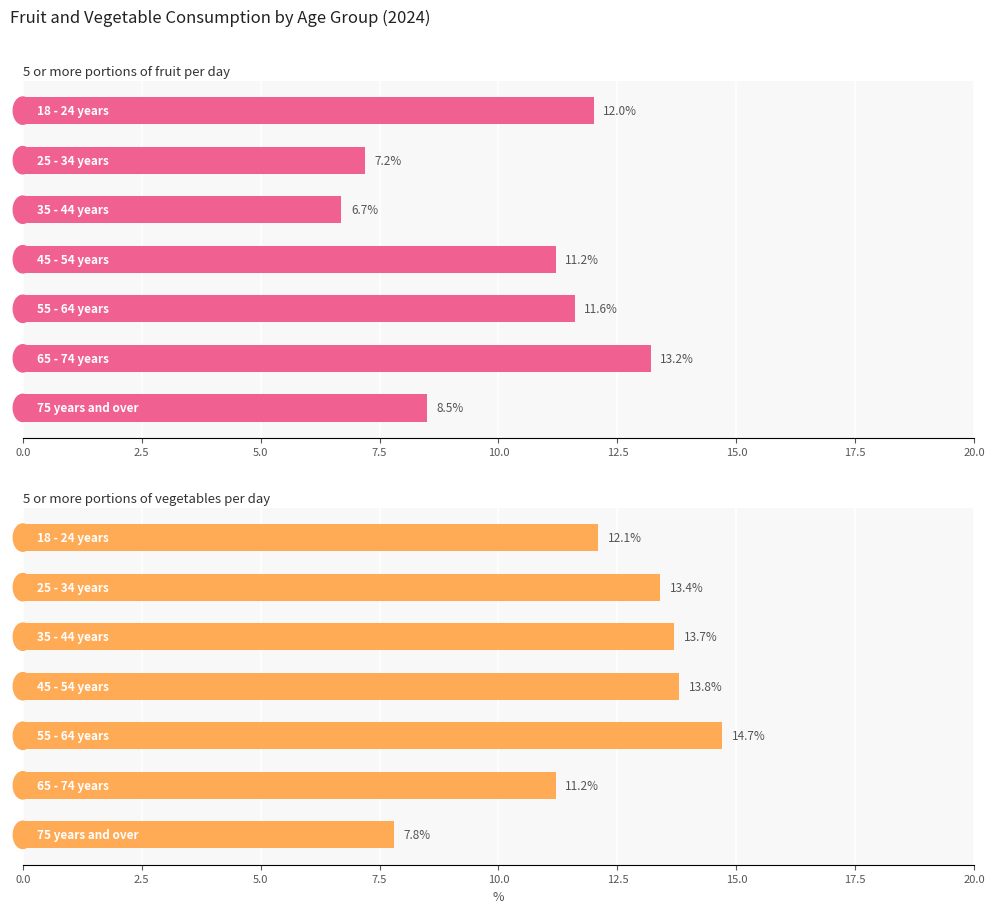

Is the value of 5 or more portions of vegetables per day at 0.0 greater than the value of 5 or more portions of fruit per day at 5.0?

Yes